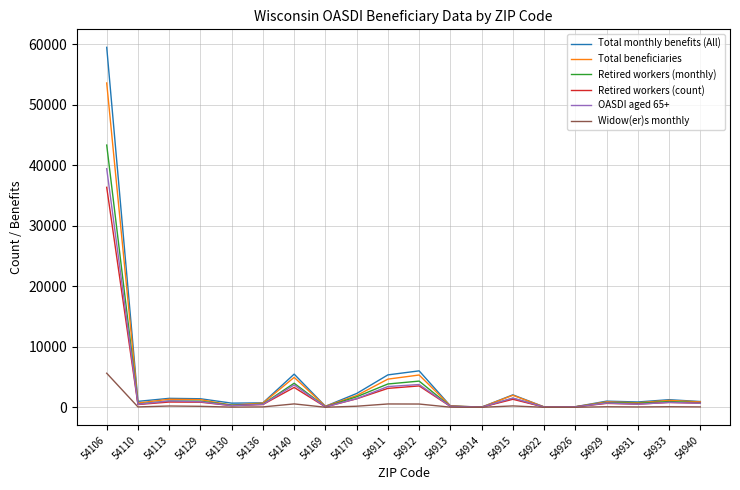

The value of Retired workers (count) at 54140 is 3285. True or false?

True